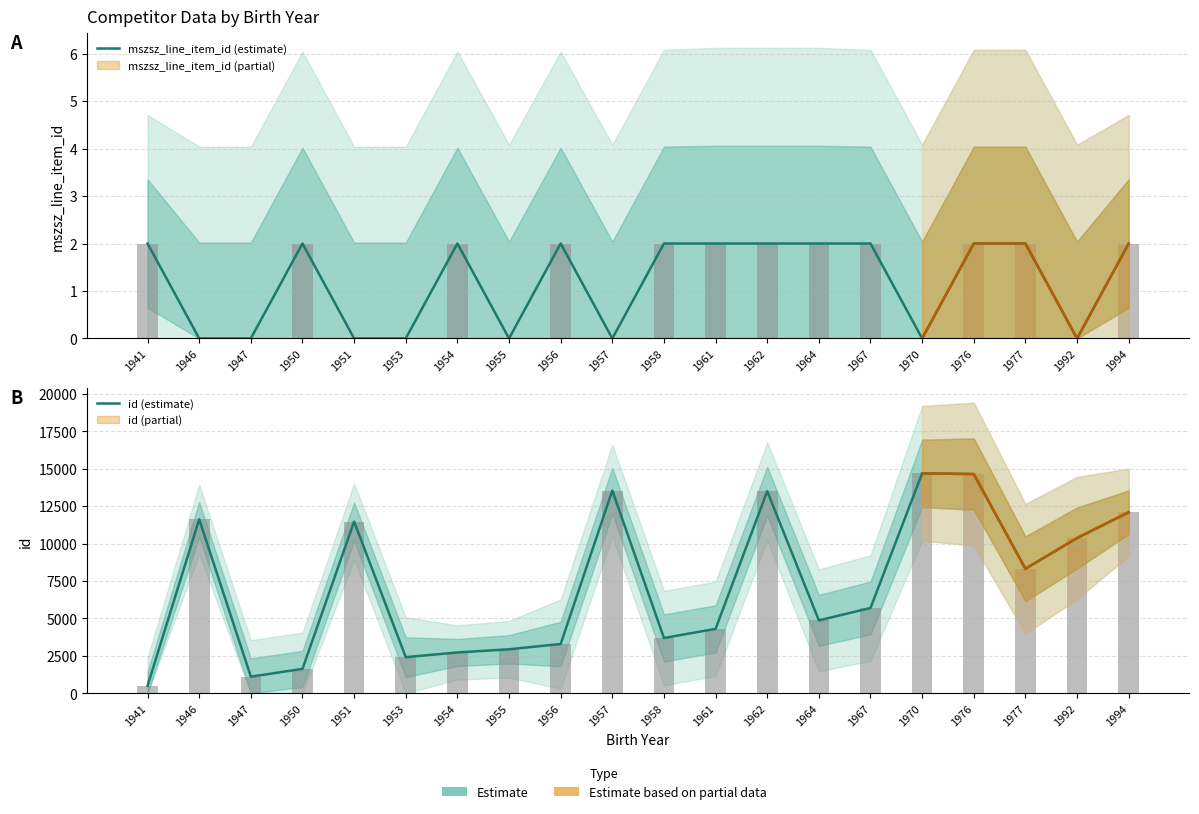

What is the difference between the maximum and second lowest values in the mszsz_line_item_id (estimate) series?

2